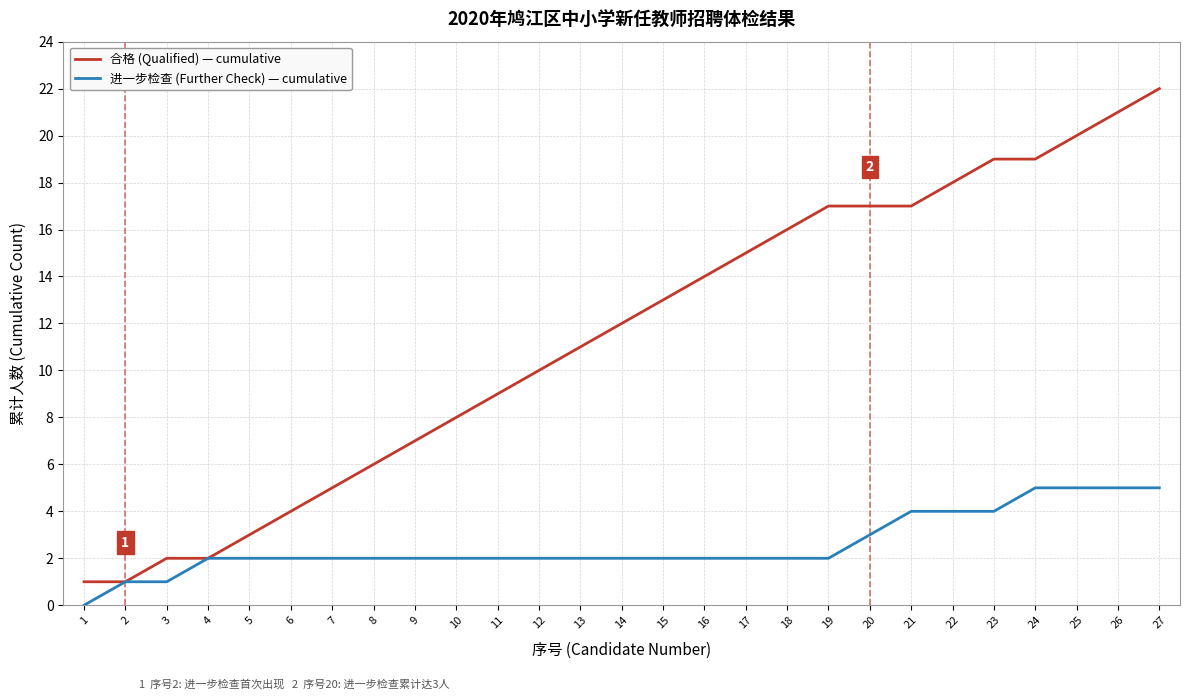

List the series in order of their peak value, highest first.

合格 (Qualified) — cumulative, 进一步检查 (Further Check) — cumulative